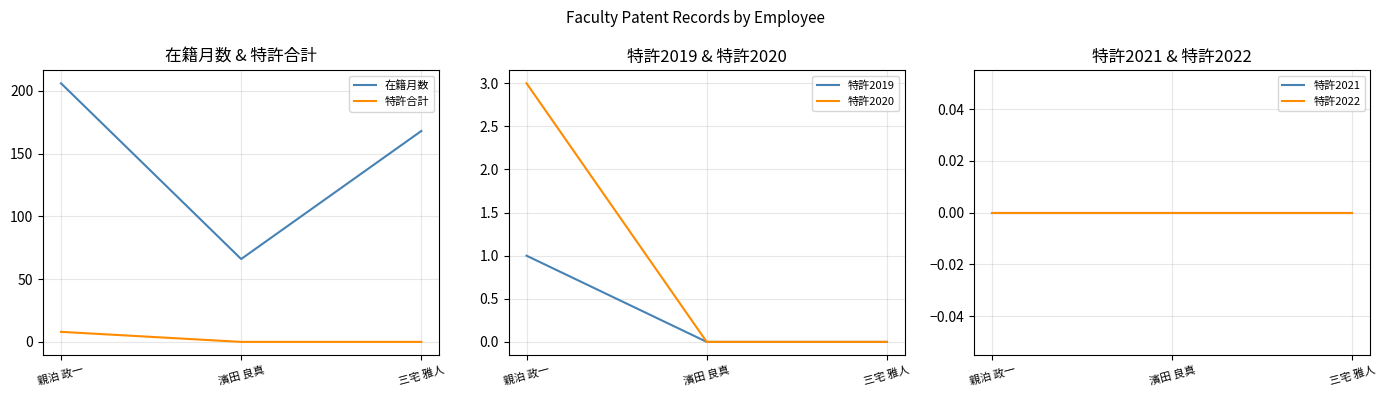

Reading right to left, transcribe all the data shown in this chart.

在籍月数: 三宅 雅人=168	濱田 良真=66	親泊 政一=206
特許合計: 三宅 雅人=0	濱田 良真=0	親泊 政一=8
特許2019: 三宅 雅人=0	濱田 良真=0	親泊 政一=1
特許2020: 三宅 雅人=0	濱田 良真=0	親泊 政一=3
特許2021: 三宅 雅人=0	濱田 良真=0	親泊 政一=0
特許2022: 三宅 雅人=0	濱田 良真=0	親泊 政一=0